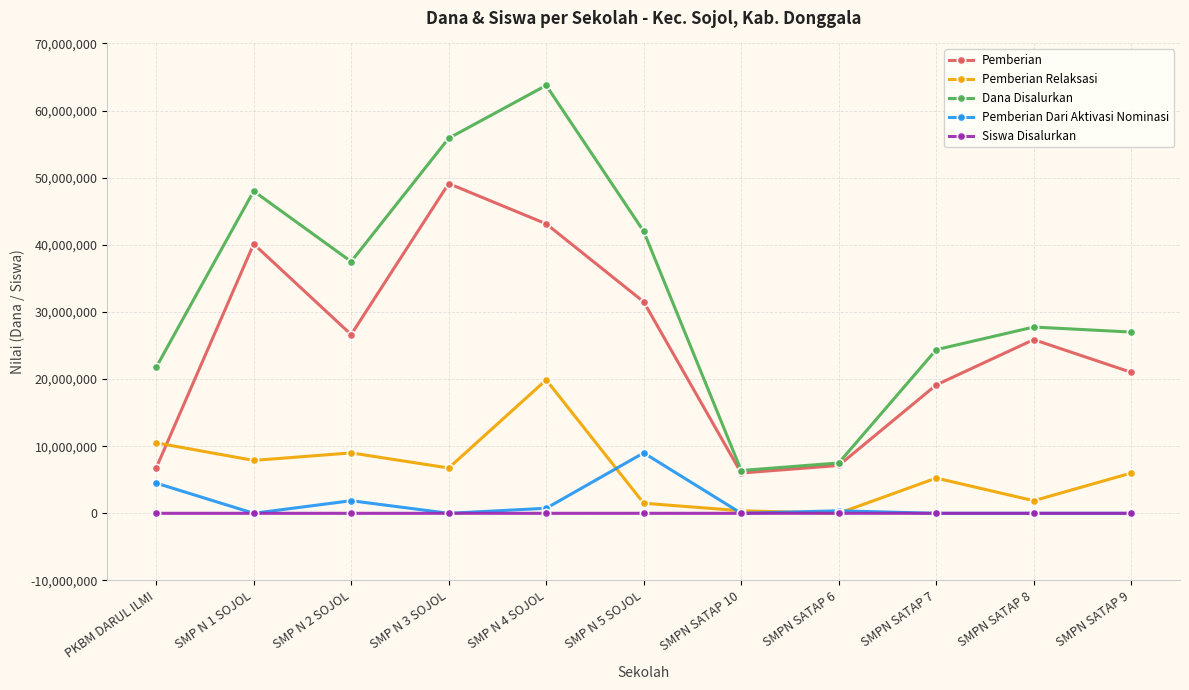

Which series has the largest total across all categories?

Dana Disalurkan